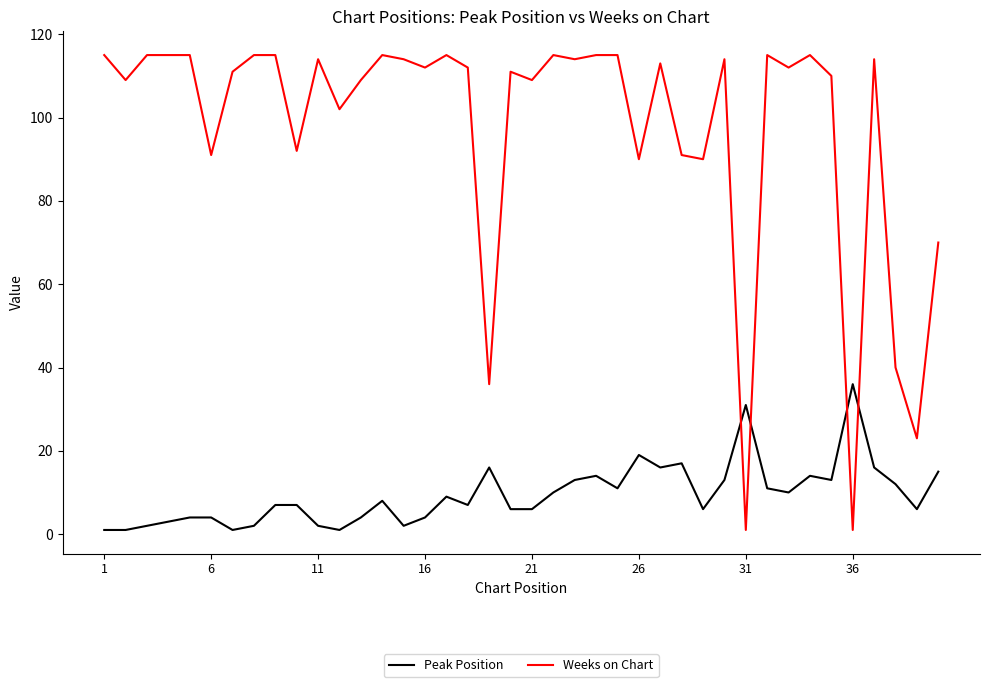

Reading left to right, what are all the values shown in this chart?

Peak Position: 1	1	2	3	4	4	1	2	7	7	2	1	4	8	2	4	9	7	16	6	6	10	13	14	11	19	16	17	6	13	31	11	10	14	13	36	16	12	6	15
Weeks on Chart: 115	109	115	115	115	91	111	115	115	92	114	102	109	115	114	112	115	112	36	111	109	115	114	115	115	90	113	91	90	114	1	115	112	115	110	1	114	40	23	70